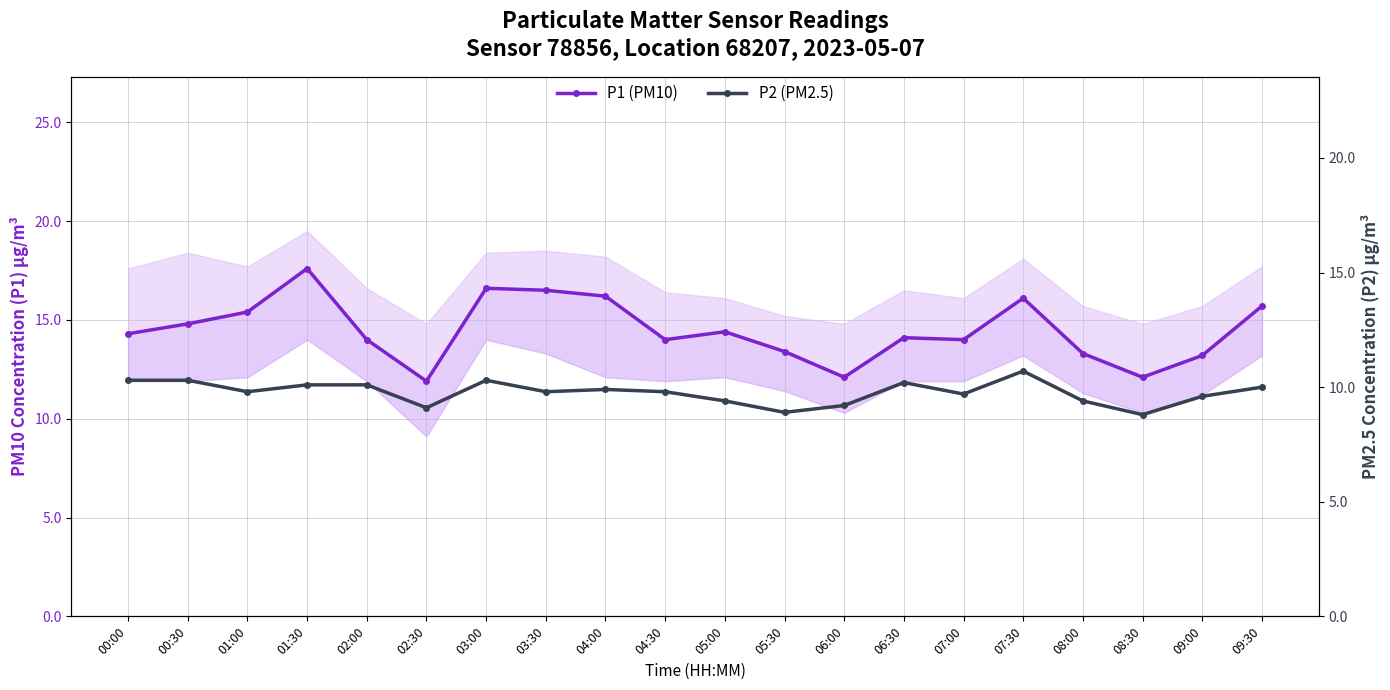

Count the number of categories in the chart.

20